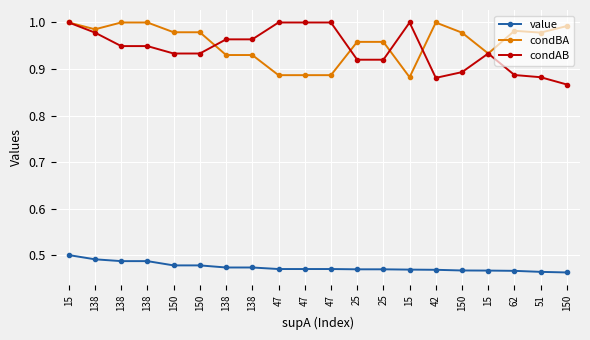

Does the chart display data point markers on the line(s)?

Yes